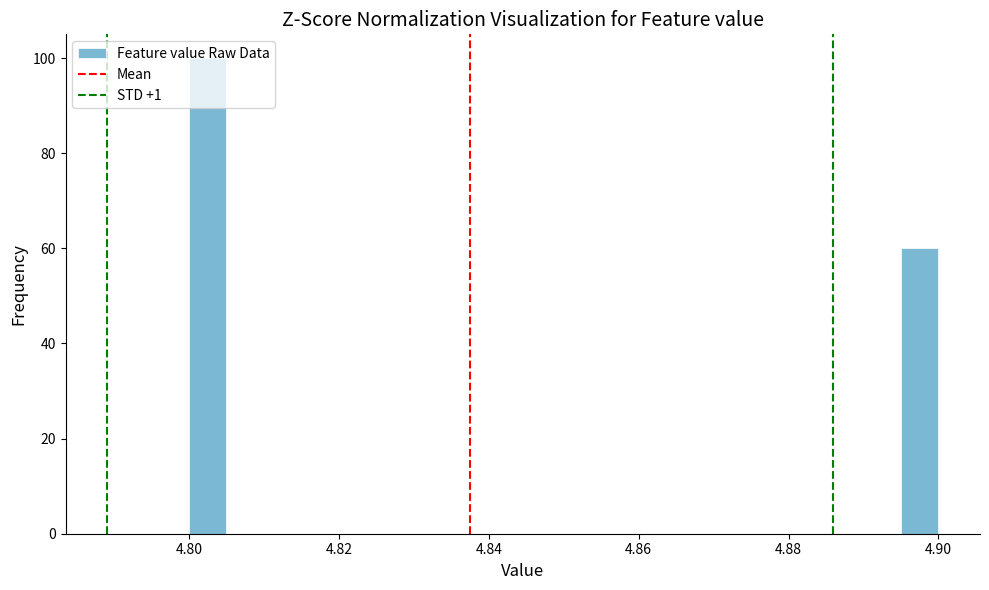

Read against the x-axis, roughly where is the centre of the tallest bar?

4.802